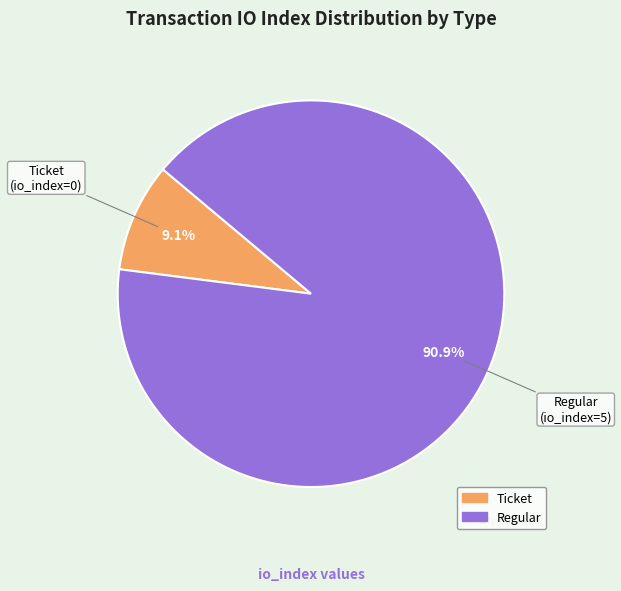

Count the number of slices in the pie.

2